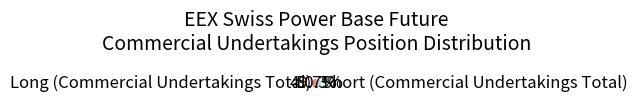

Rank the categories by value from lowest to highest.

Long (Commercial Undertakings Total), Short (Commercial Undertakings Total)